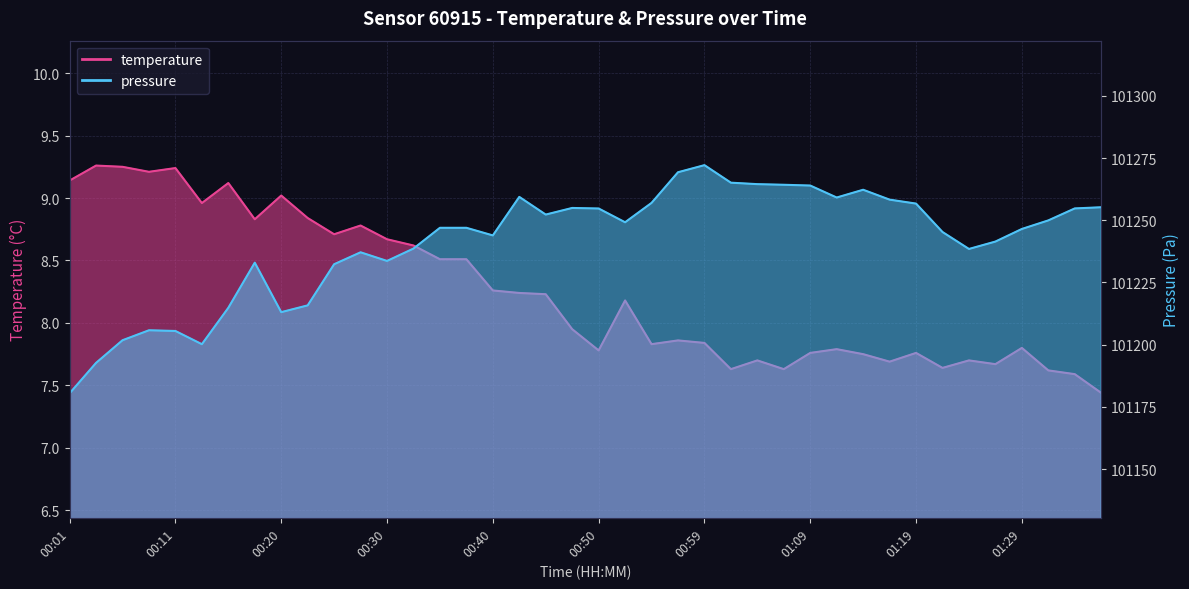

Is it true that temperature equals 7.8 at 00:55?

True